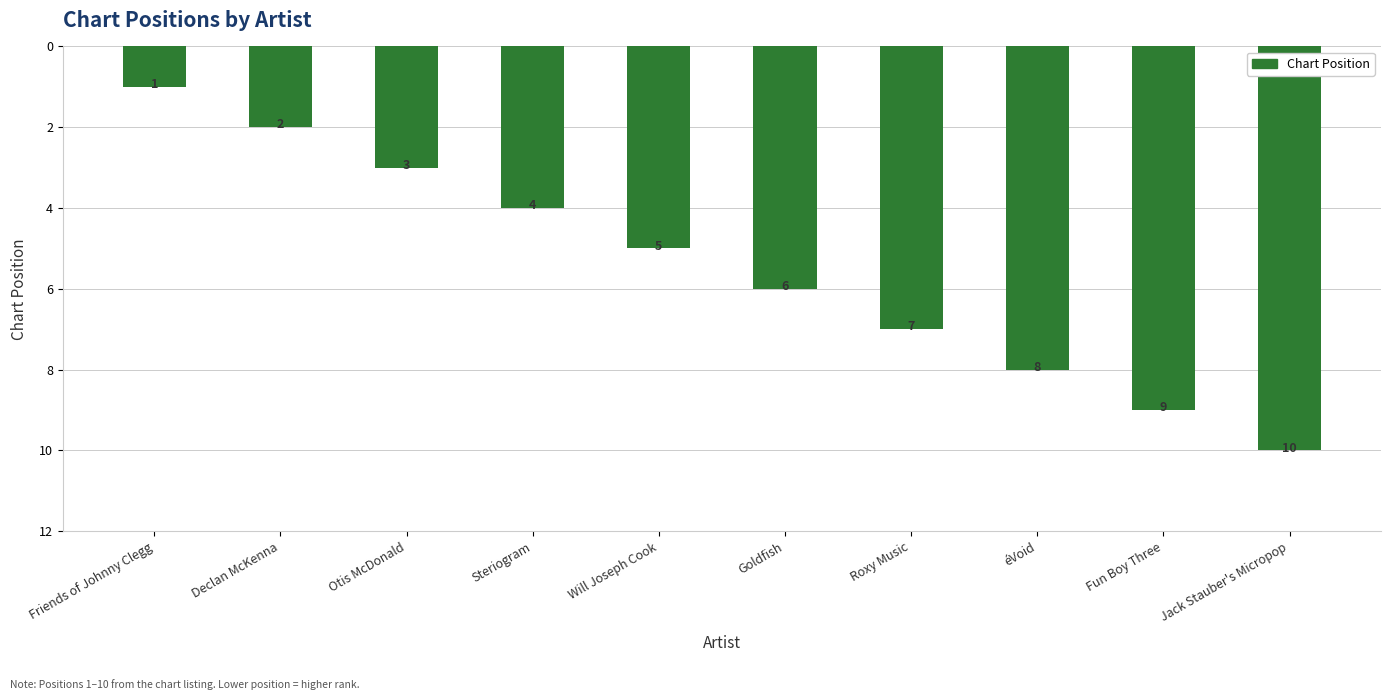

Are the bars horizontal?

No